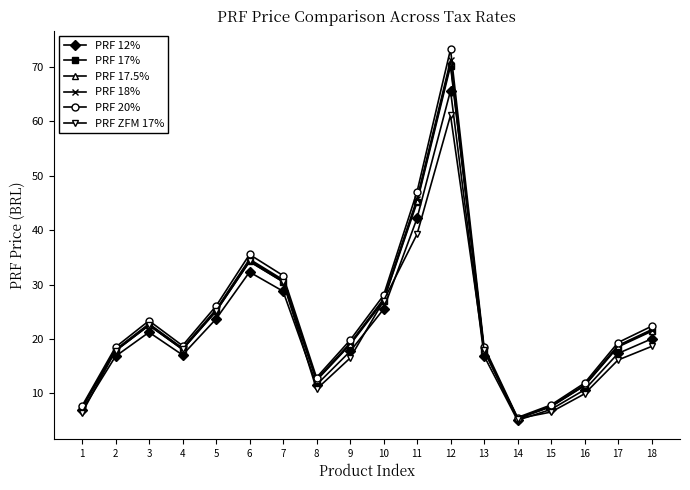

At which category is the sum across all series the highest?

12